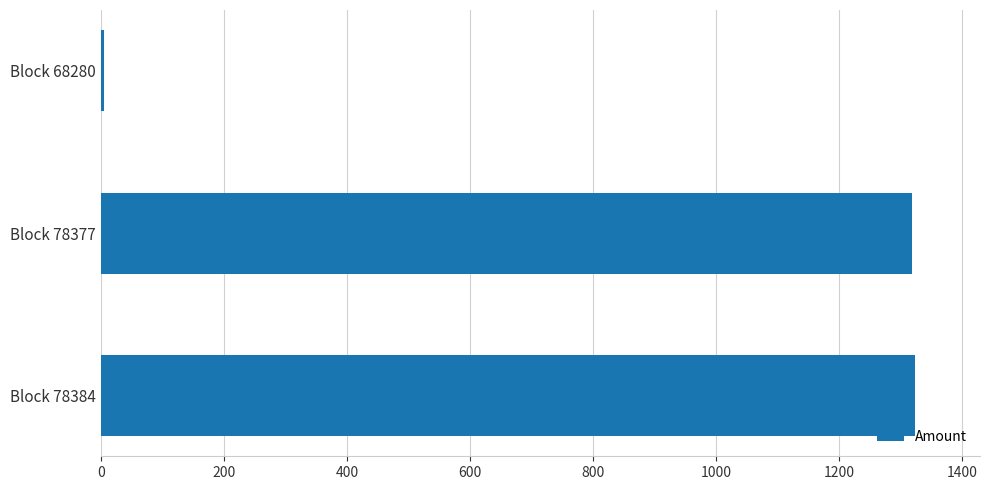

Which category has the lowest value across all series?

Block 68280